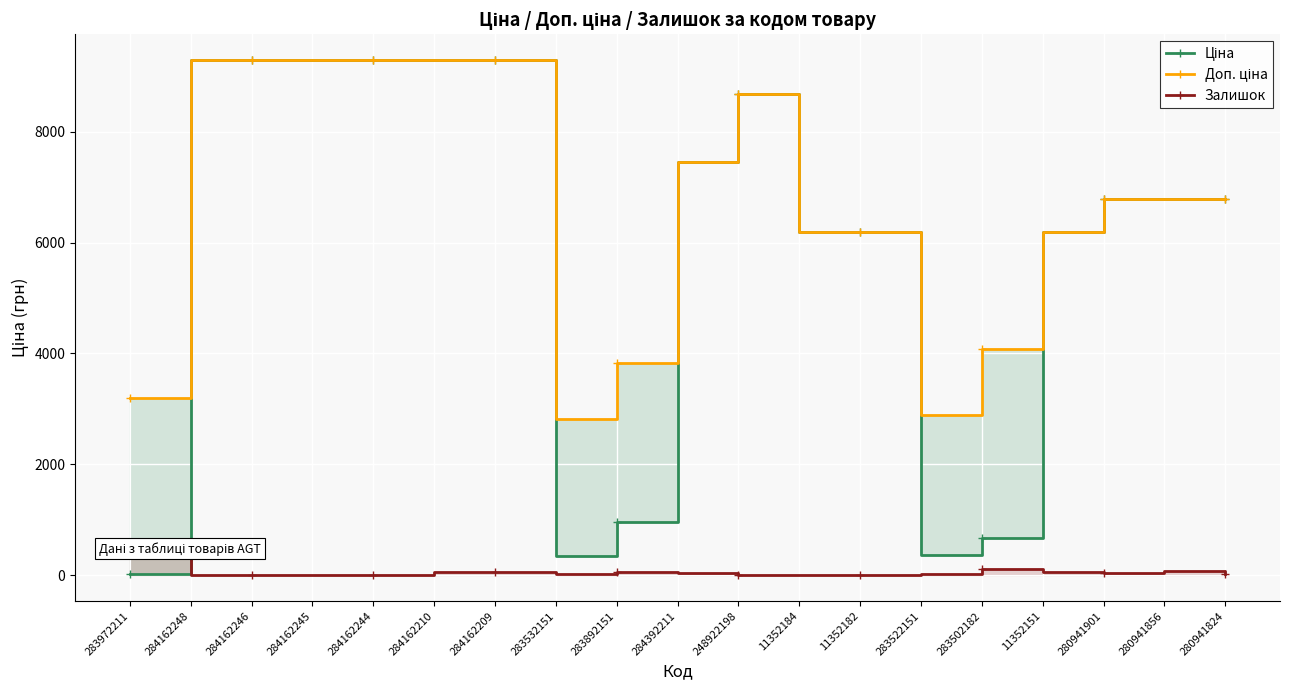

True or false: Доп. ціна has a value of 9810.8 at 280941901.

False